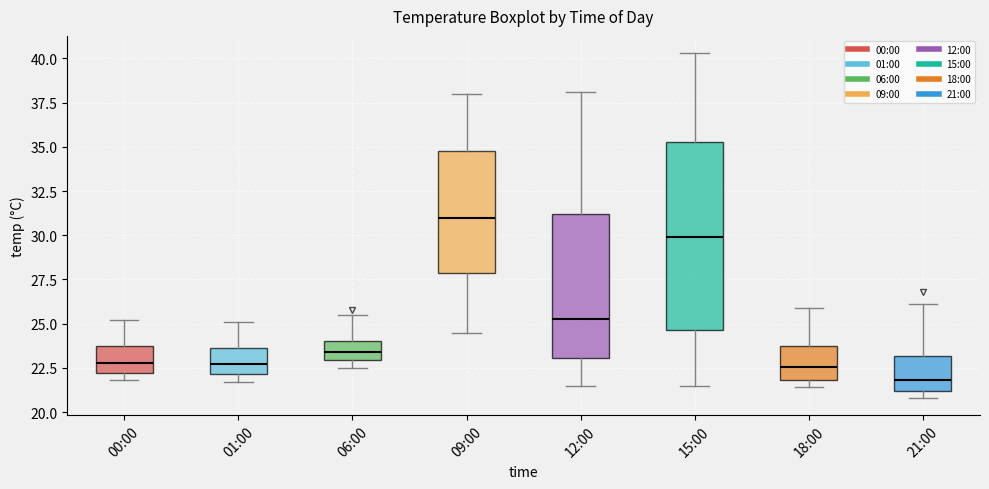

Which box has the highest median line?

09:00